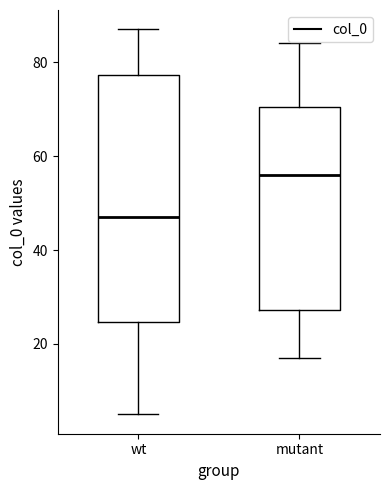

Reading left to right, transcribe this box plot: for each box, give where its median line is, the range the box spans, and where its two whiskers end, as read against the y-axis. The values are not printed on the chart, so give them approximately, as read against the axis.

wt: median 48, box 24 to 78, whiskers 6 to 88
mutant: median 56, box 28 to 70, whiskers 18 to 84